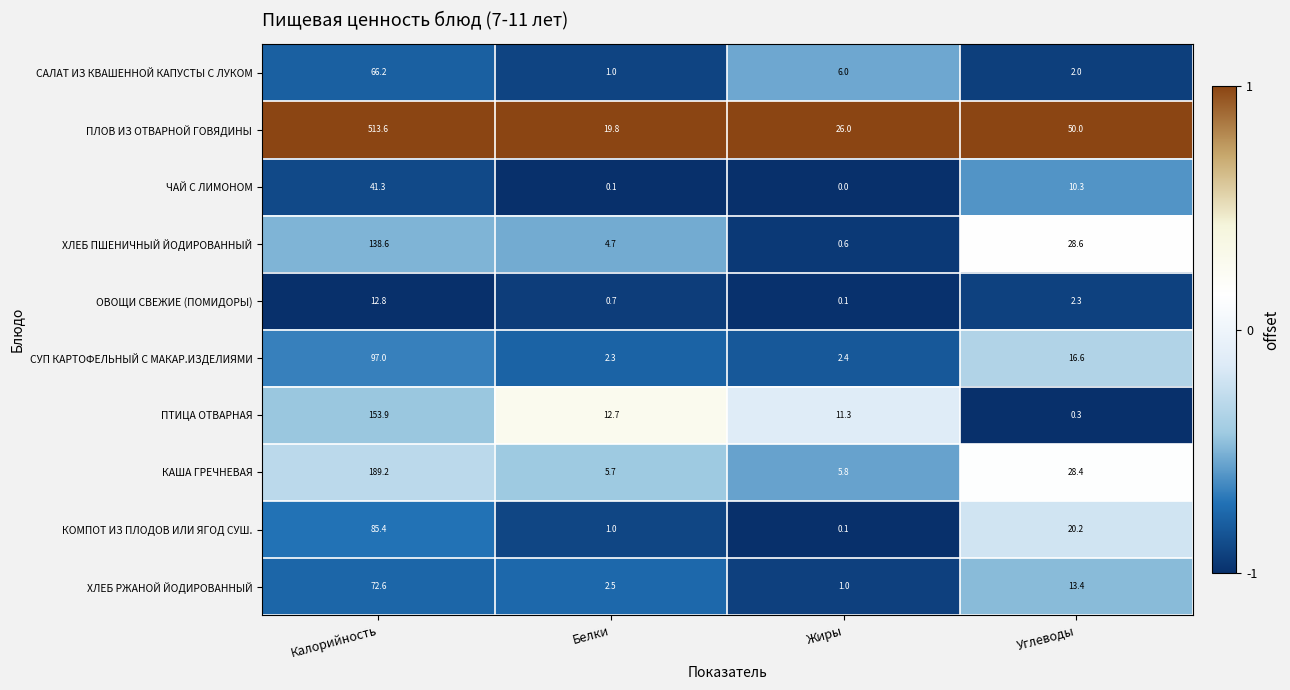

Where does the ПЛОВ ИЗ ОТВАРНОЙ ГОВЯДИНЫ series first go above 50?

Калорийность